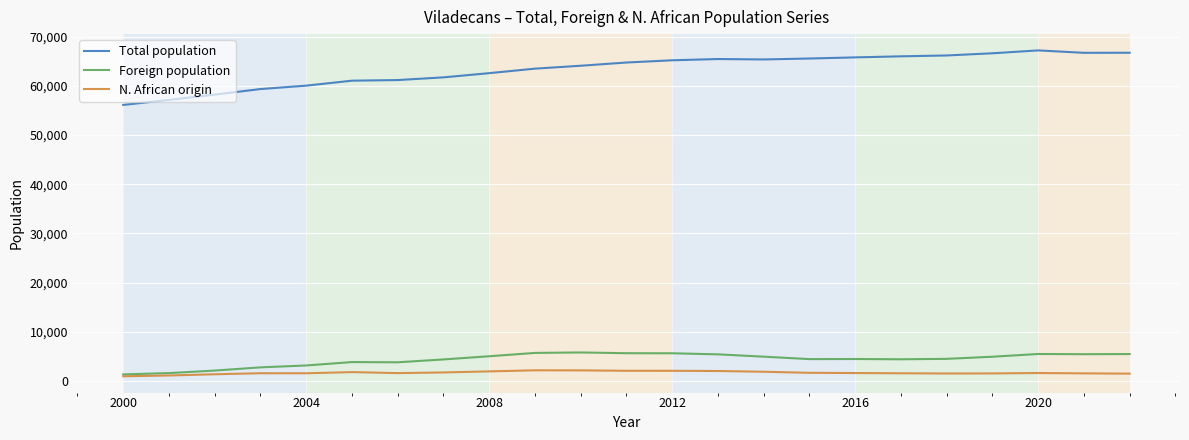

Which series has the widest spread of values?

Total population